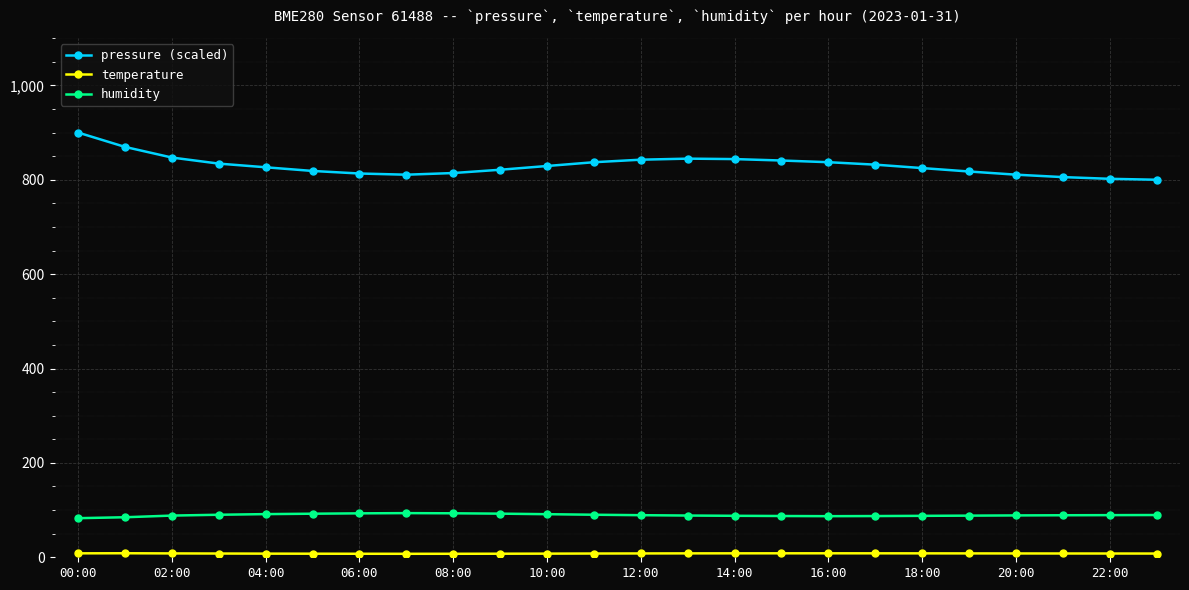

What is the average value of the pressure (scaled) series?

830.1